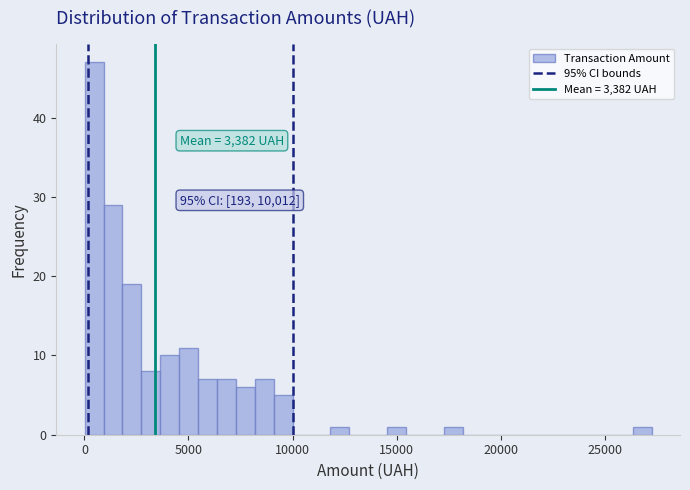

Around what value on the x-axis is the tallest bar? Give the approximate position of its centre, as read against the axis.

500